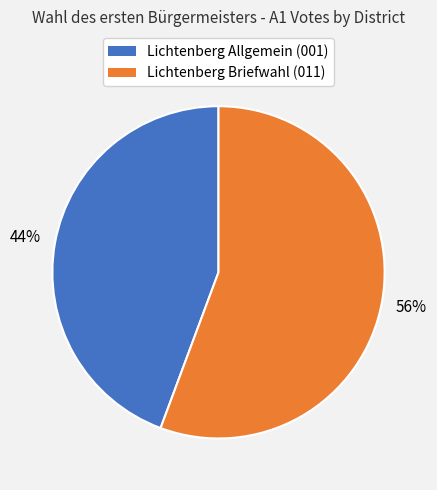

Rank the categories by value from lowest to highest.

Lichtenberg Allgemein, Lichtenberg Briefwahl